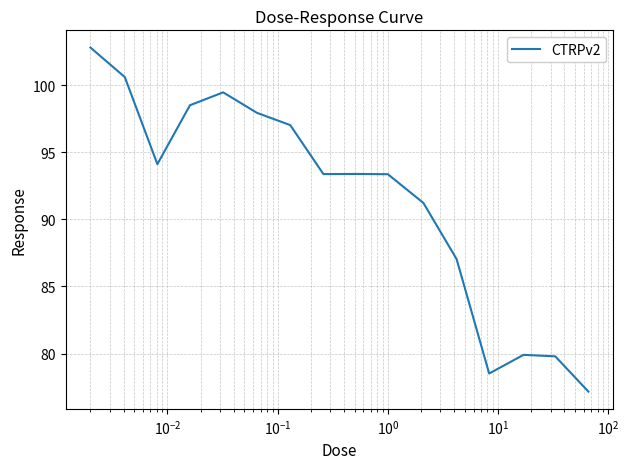

What is the difference between the maximum and minimum values?

25.6